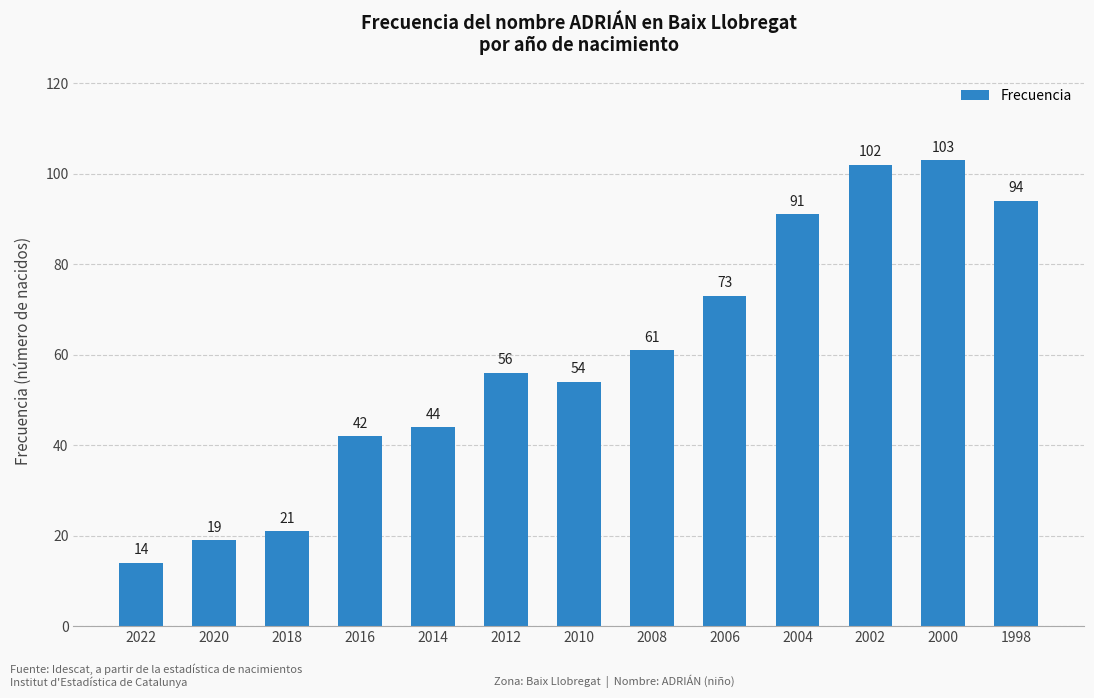

Reading left to right, list all the values displayed in this chart.

2022=14	2020=19	2018=21	2016=42	2014=44	2012=56	2010=54	2008=61	2006=73	2004=91	2002=102	2000=103	1998=94